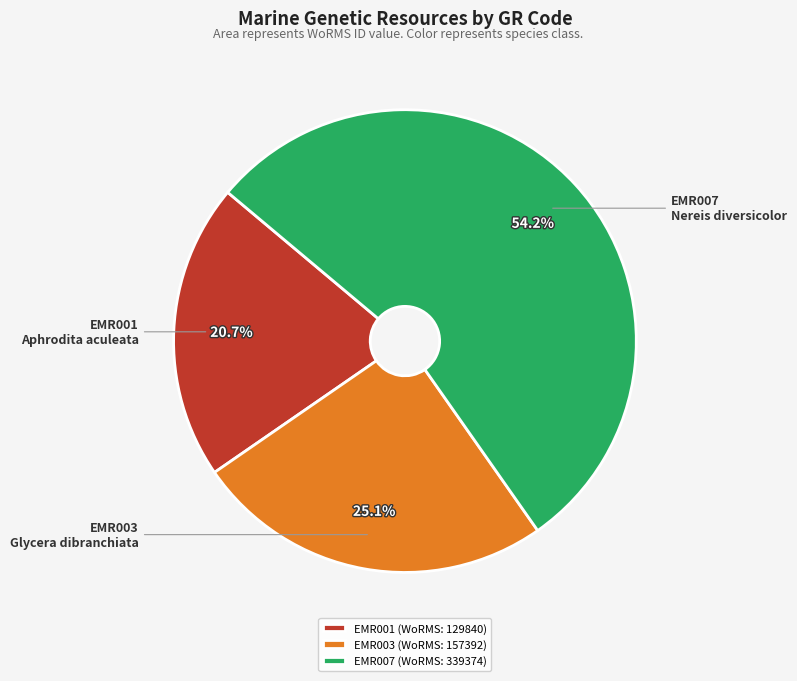

Count the number of slices in the pie.

3